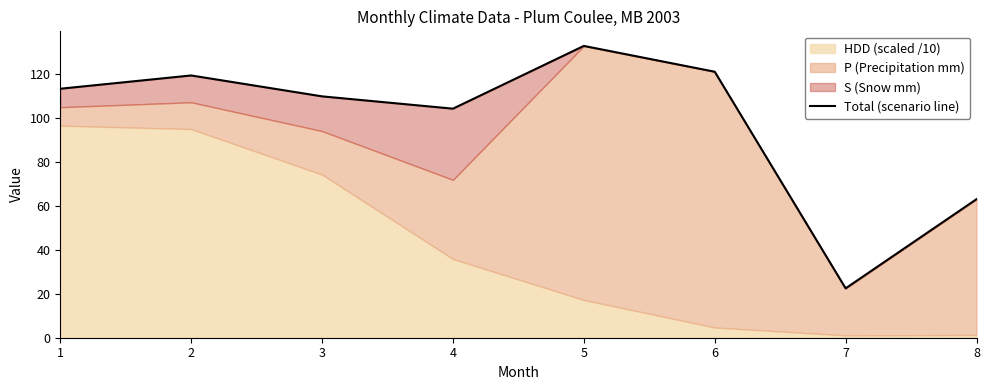

What is the change in value from 1 to 7?

-90.8